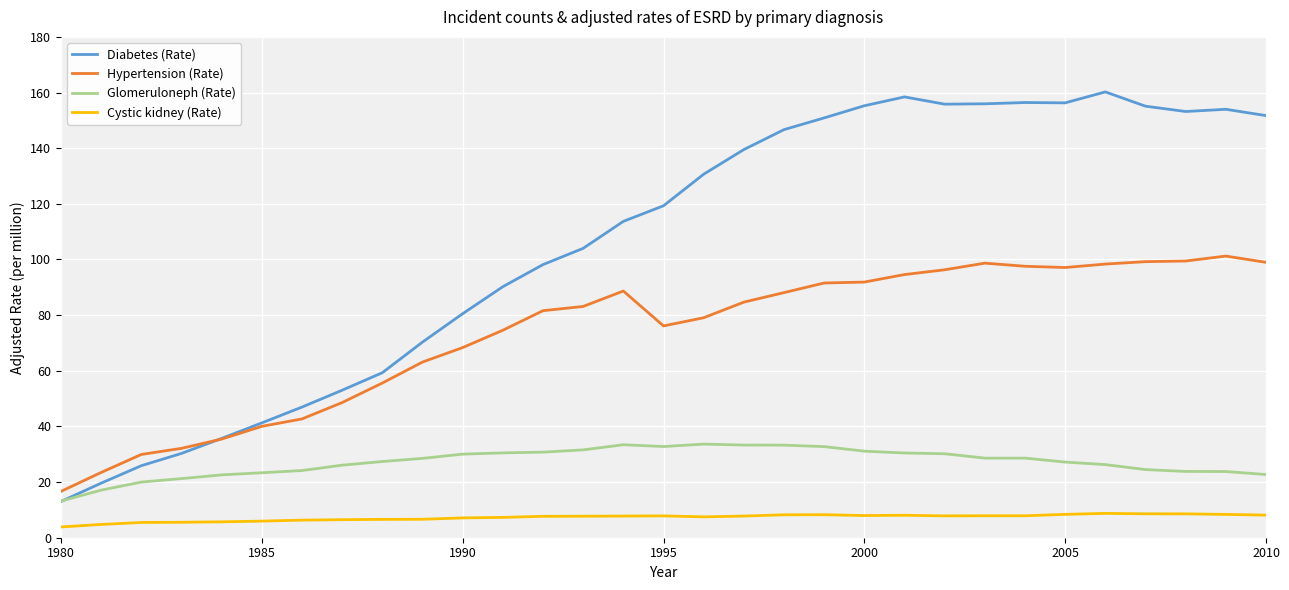

Which series has the largest total across all categories?

Diabetes (Rate)